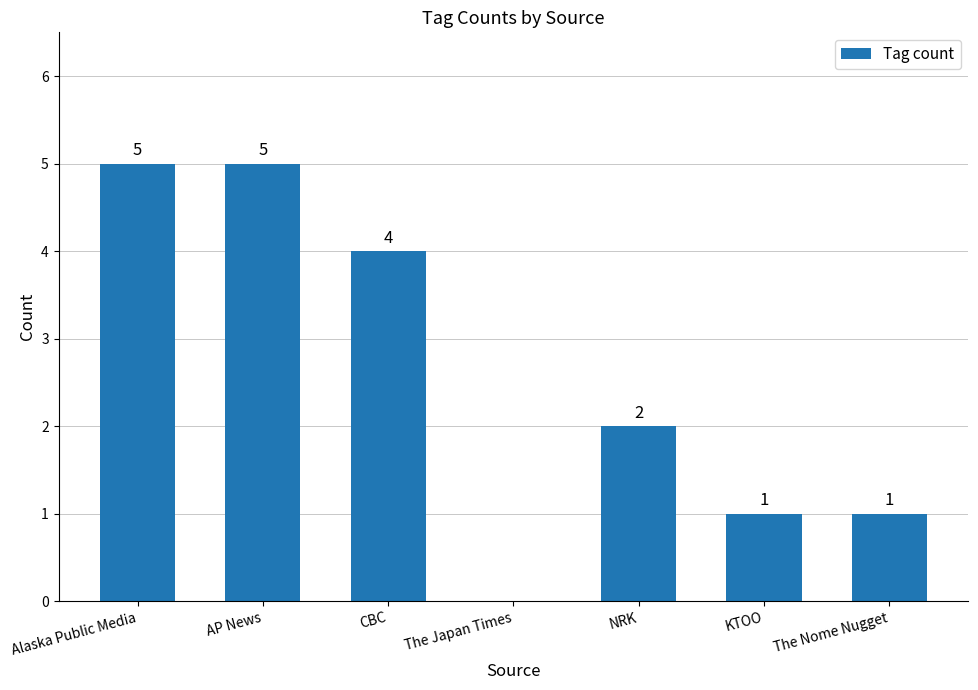

Reading left to right, transcribe all the data shown in this chart.

Alaska Public Media=5	AP News=5	CBC=4	The Japan Times=0	NRK=2	KTOO=1	The Nome Nugget=1